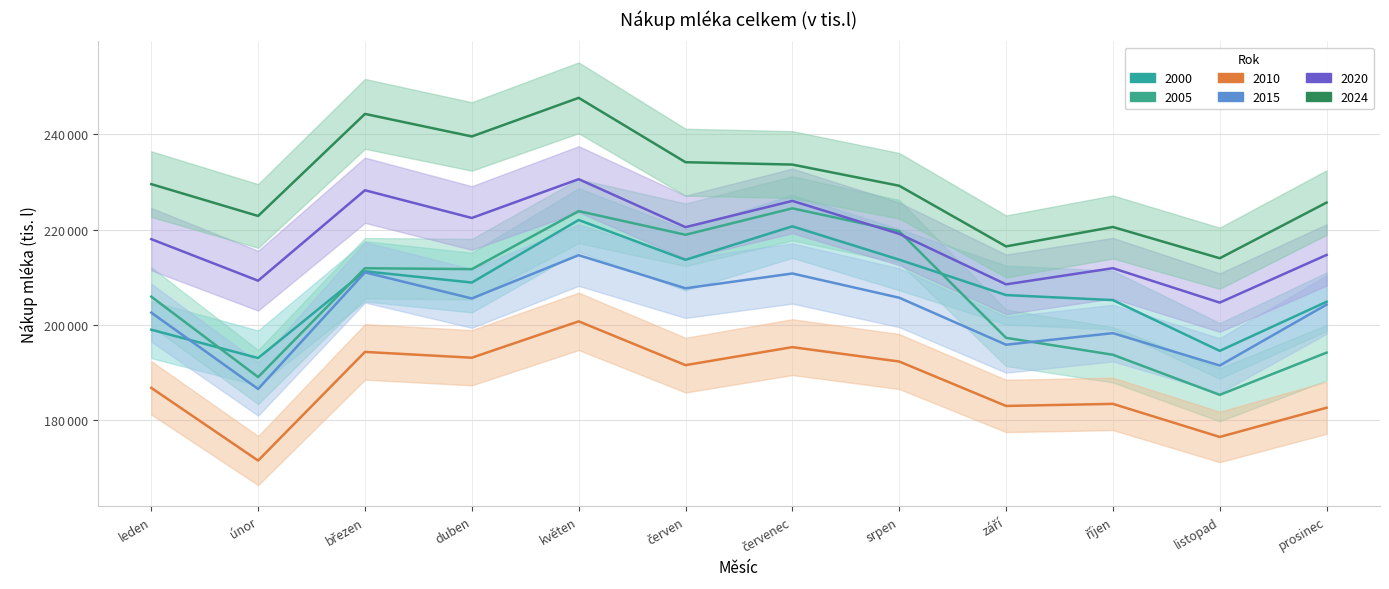

What is the label of the 1st point from the left?

leden